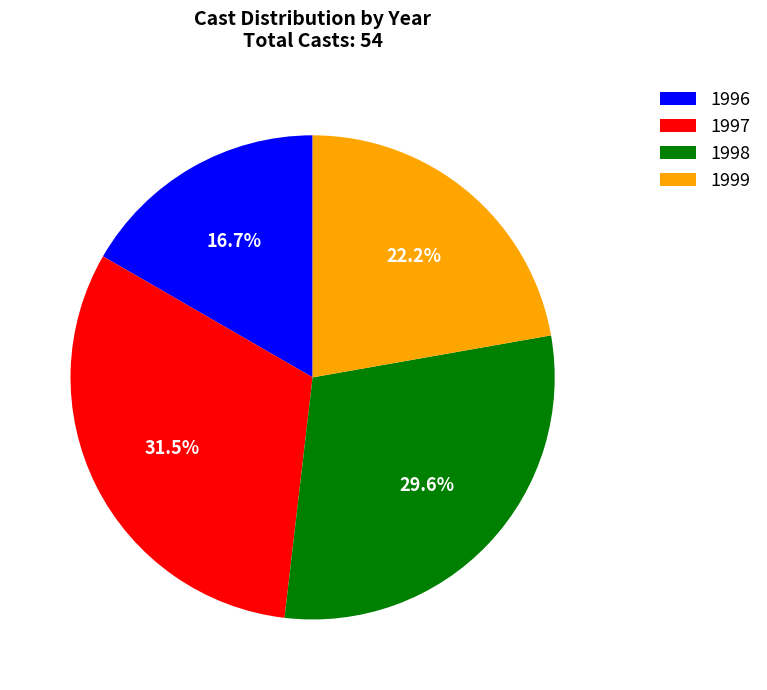

How many segments does this pie chart have?

4